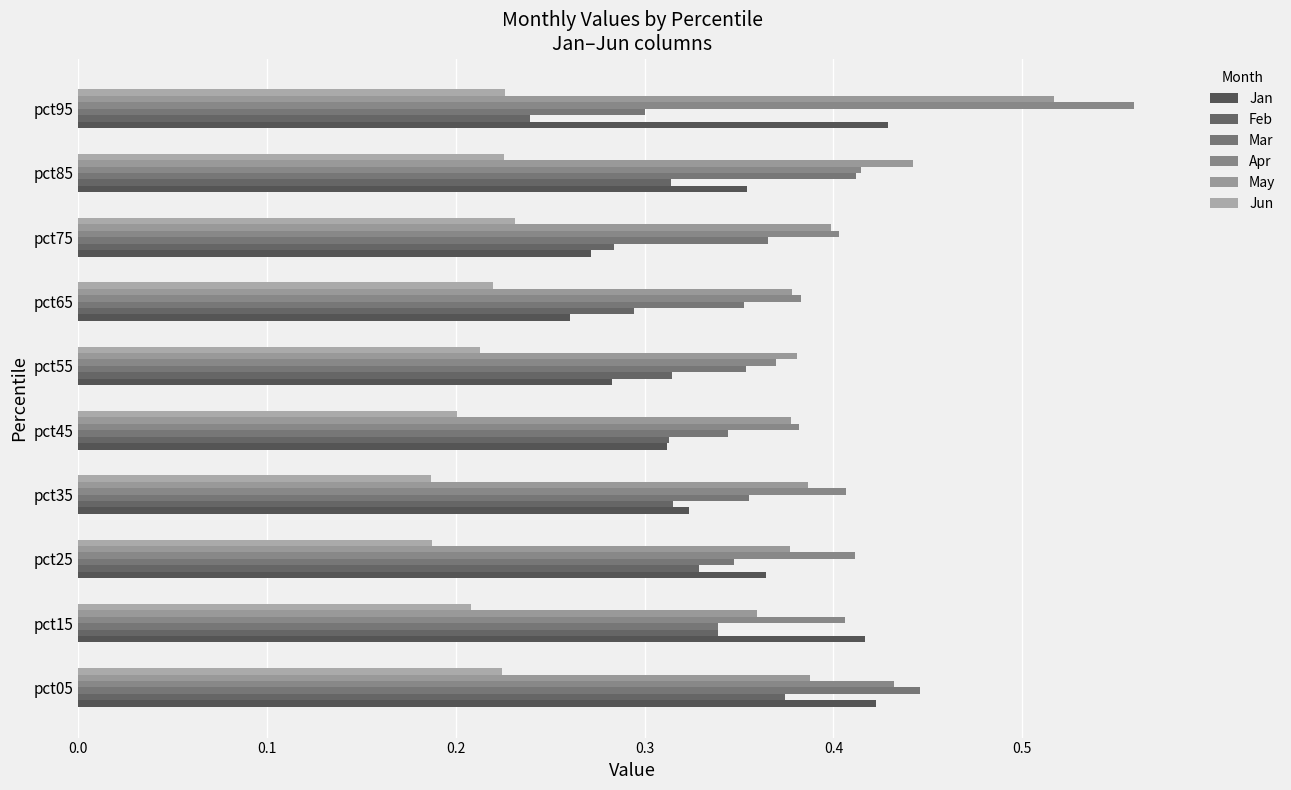

What is the difference between the maximum and second lowest values in the Mar series?

0.1